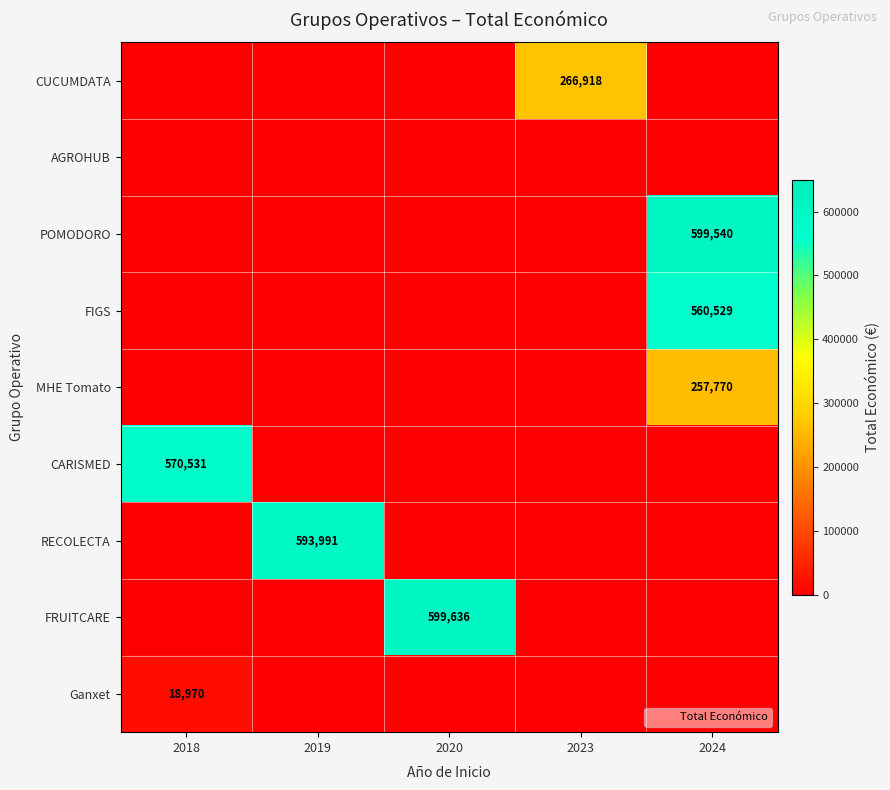

Which series has the largest total across all categories?

FRUITCARE